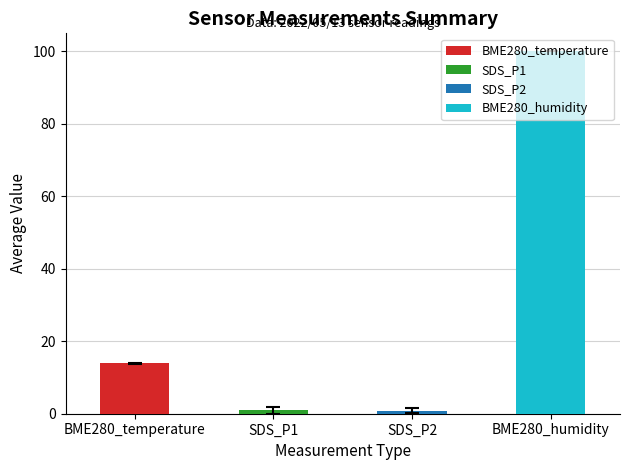

Rank the series by their maximum value, from highest to lowest.

BME280_humidity, BME280_temperature, SDS_P1, SDS_P2